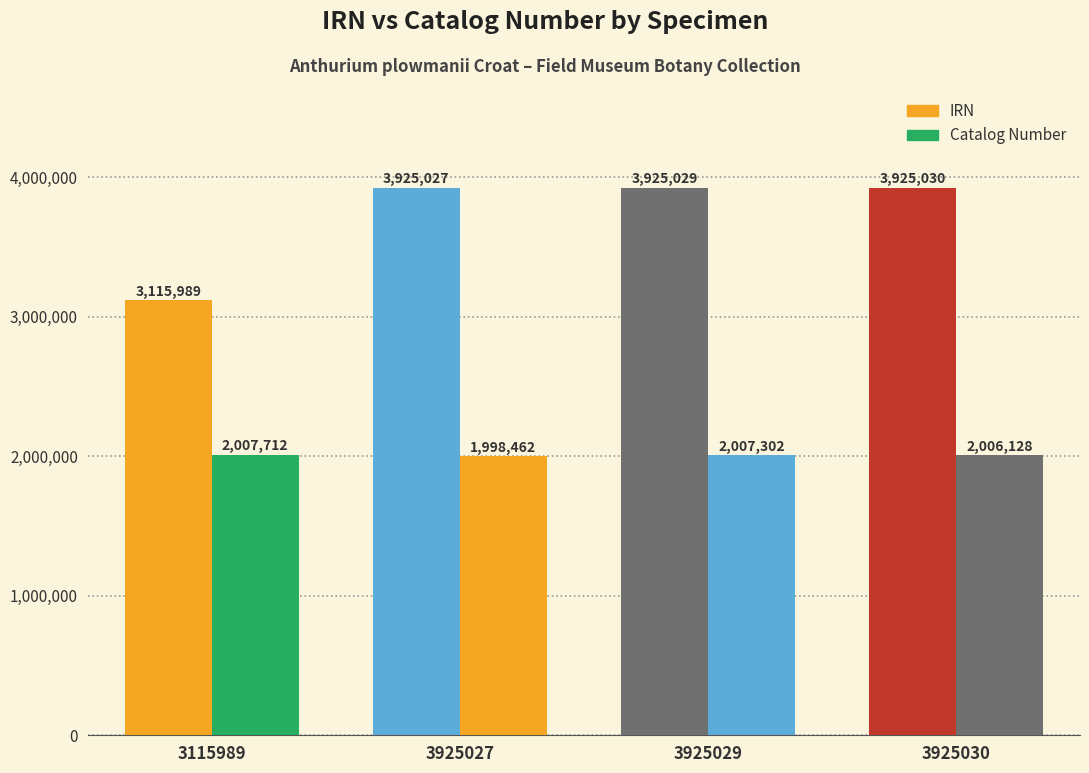

True or false: Catalog Number has a value of 2006128 at 3925030.

True